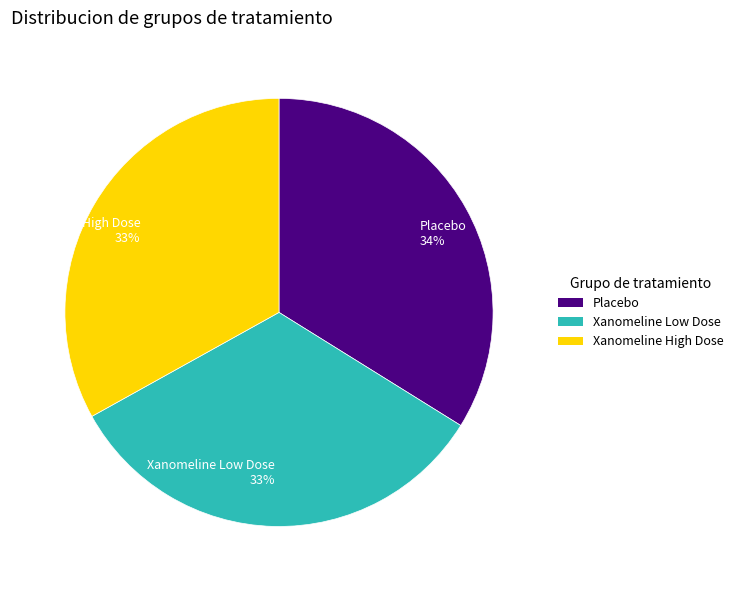

True or false: Xanomeline Low Dose accounts for 33% of the total.

True